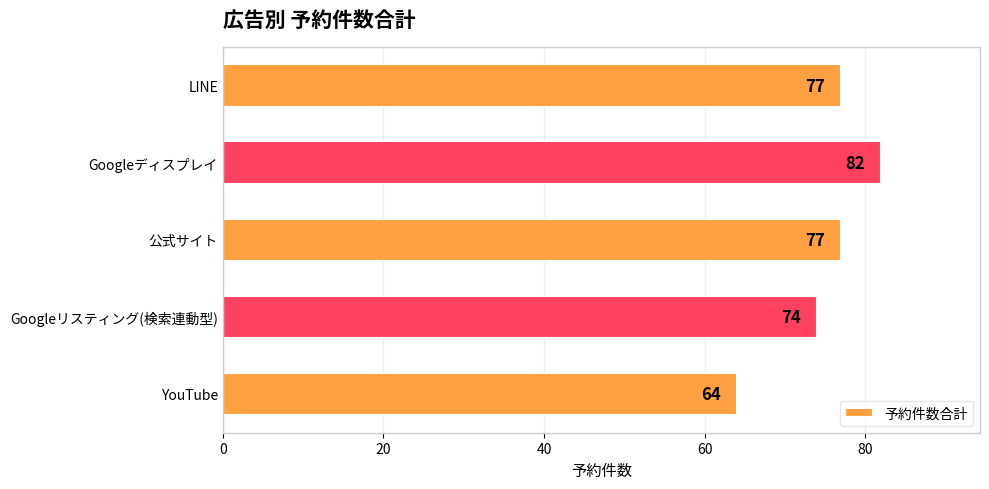

What is the label of the 5th bar from the top?

YouTube